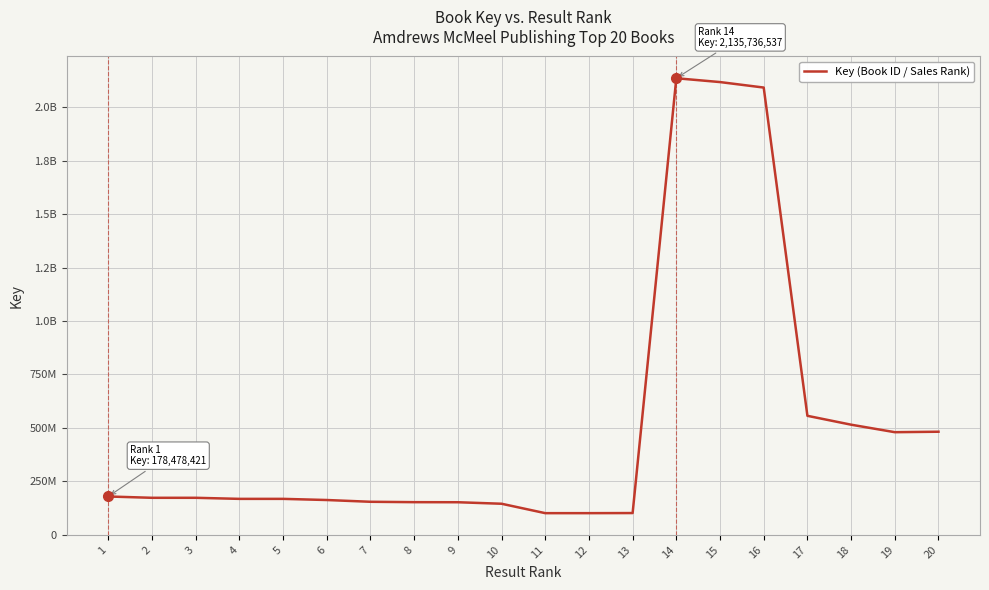

What is the value of the 15th point from the left?

2117785204